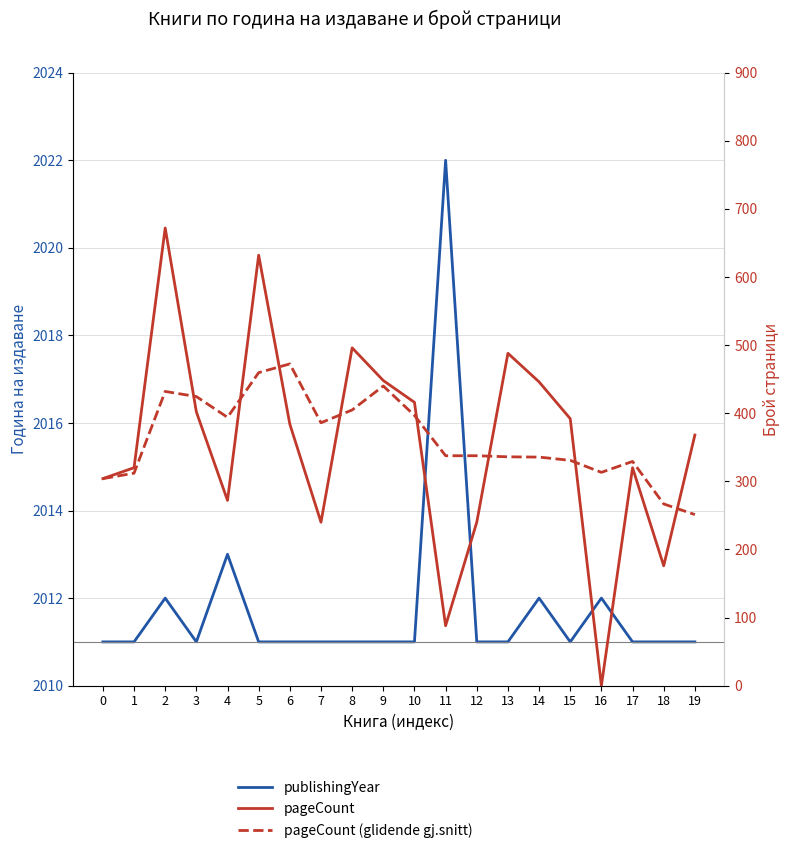

Where is the first local minimum for pageCount?

4